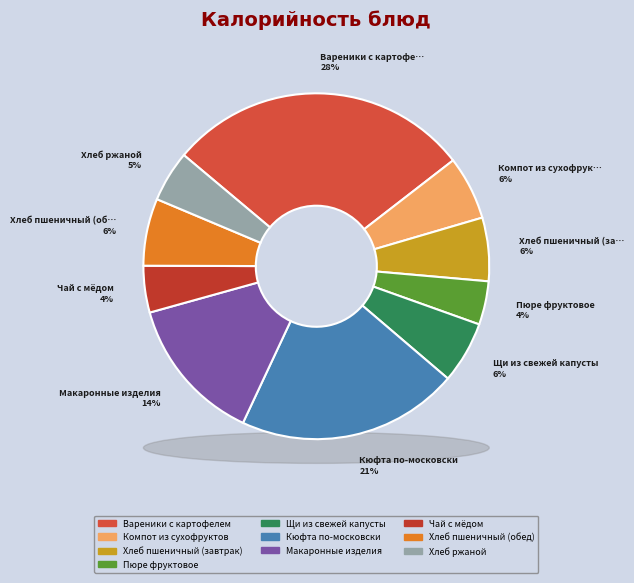

What percentage is the Щи из свежей капусты slice, to the nearest percent?

6%